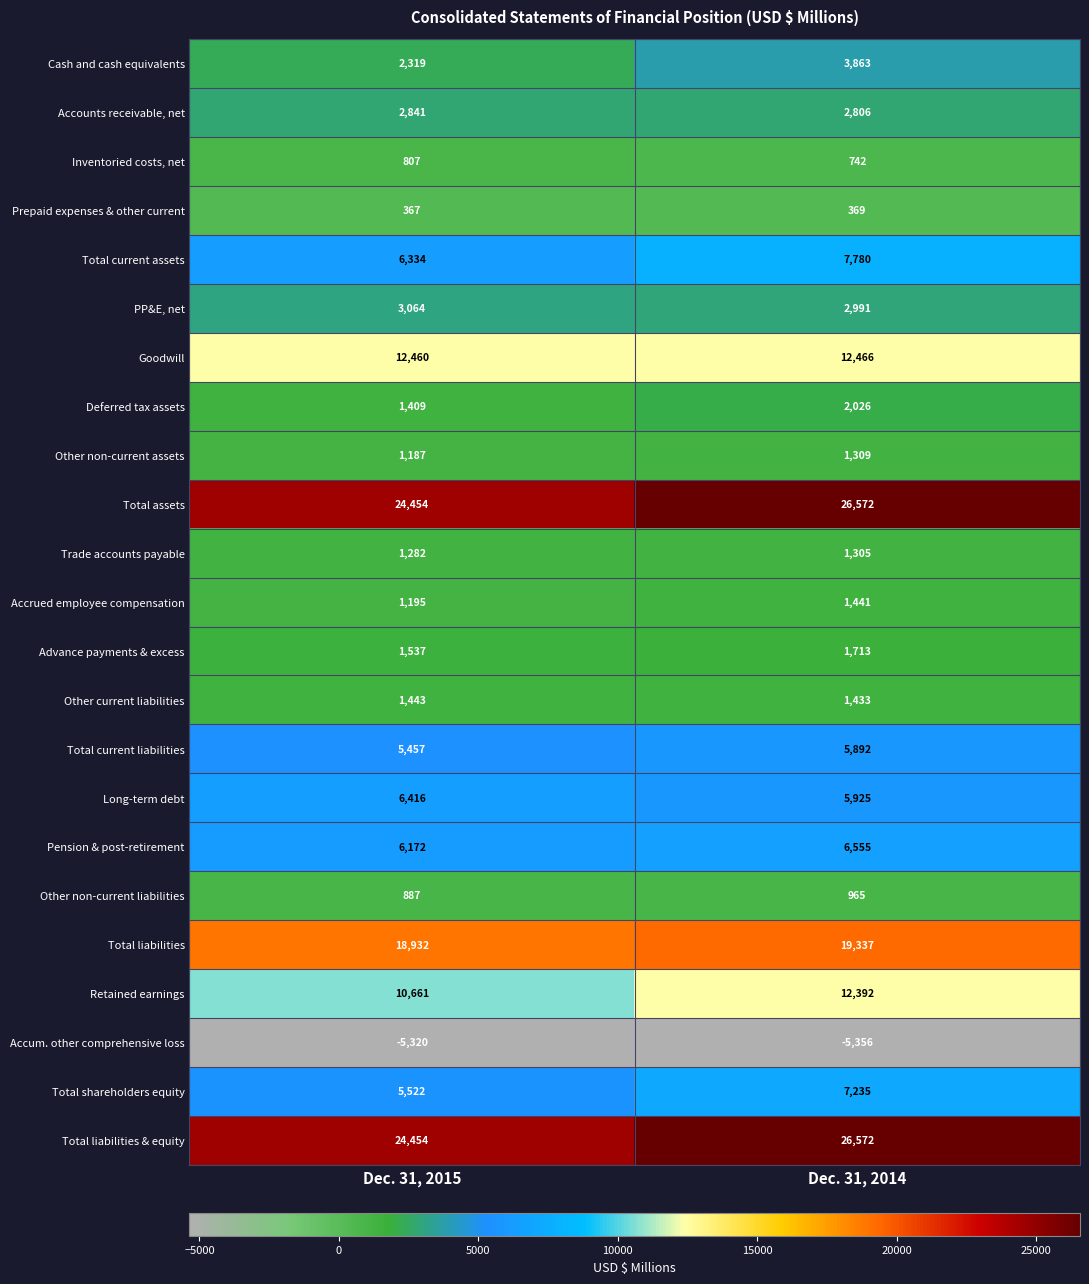

What is the spread (max minus min) of values at Dec. 31, 2014?

31928